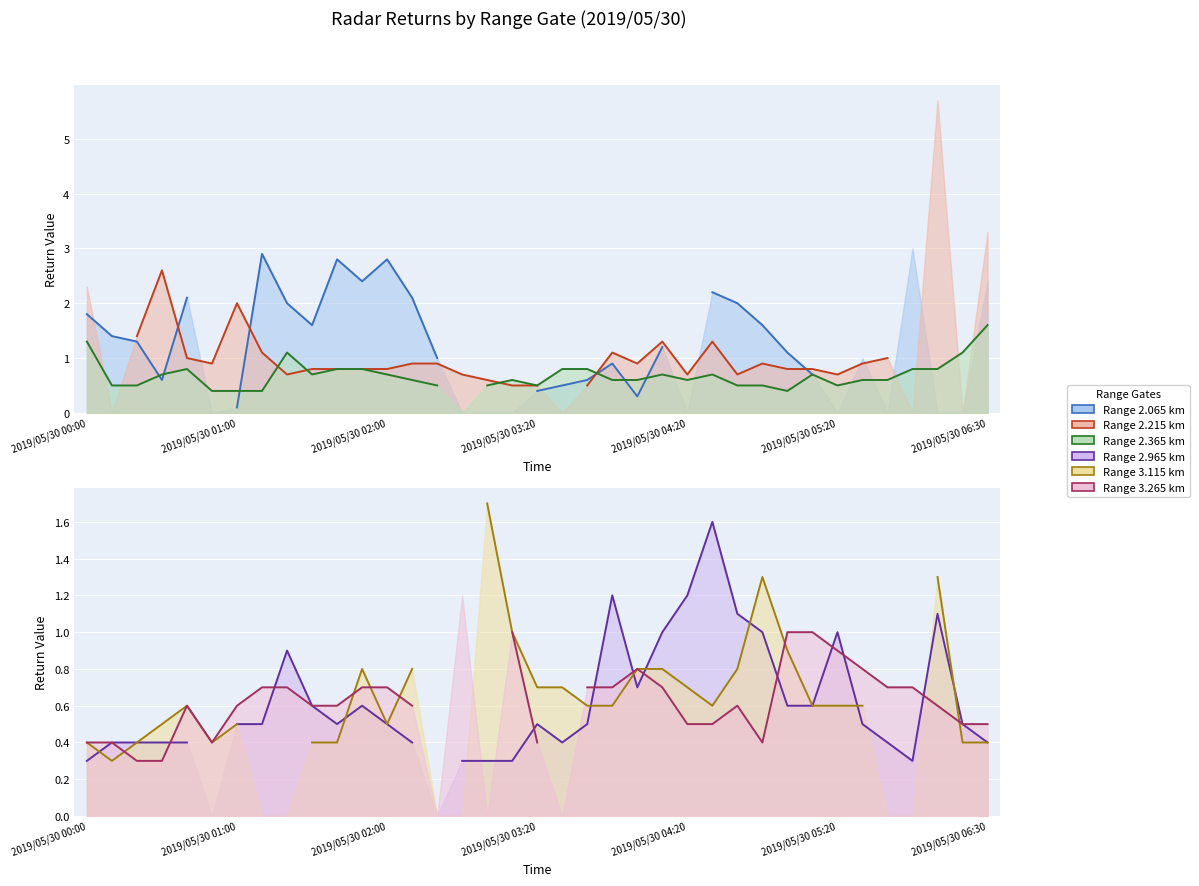

Which series ends up on top after the final intersection of Range 2.065 km (line) and Range 2.365 km (line)?

Range 2.065 km (line)